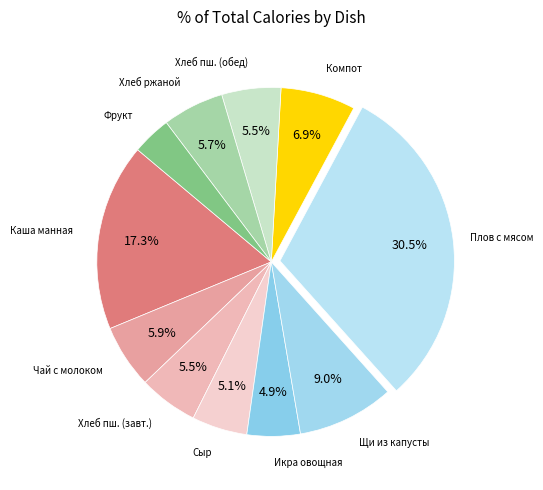

How many slices are in this pie chart?

11